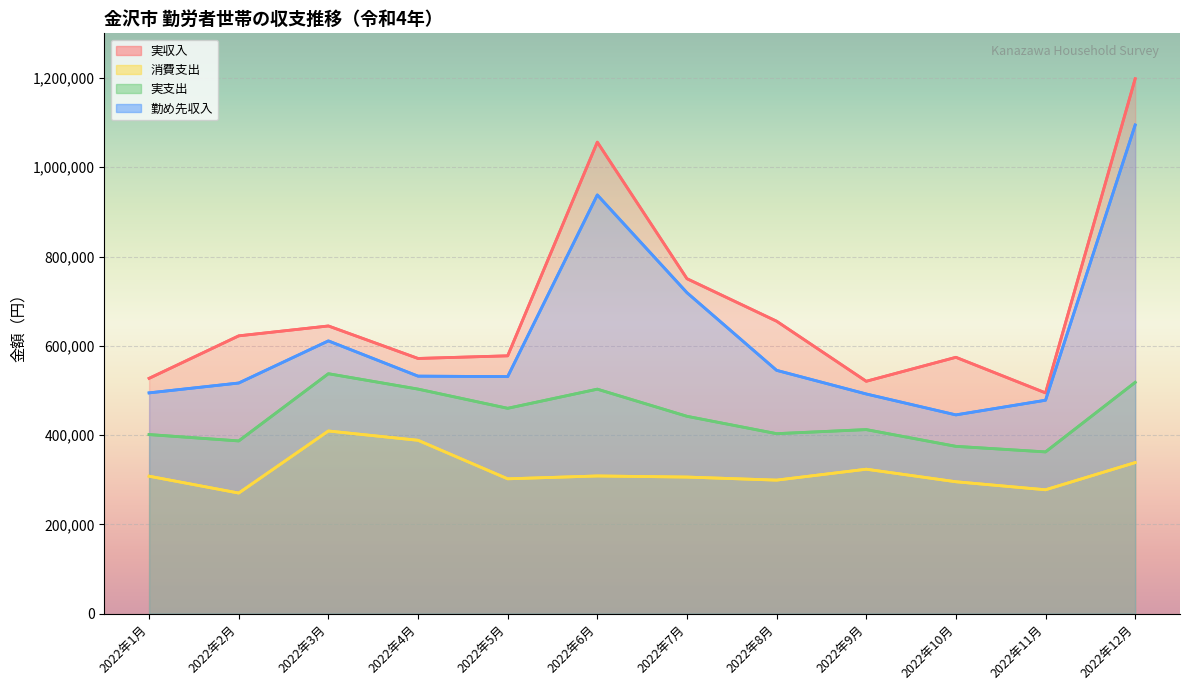

Is the value of 消費支出 at 2022年11月 greater than the value of 実支出 at 2022年12月?

No